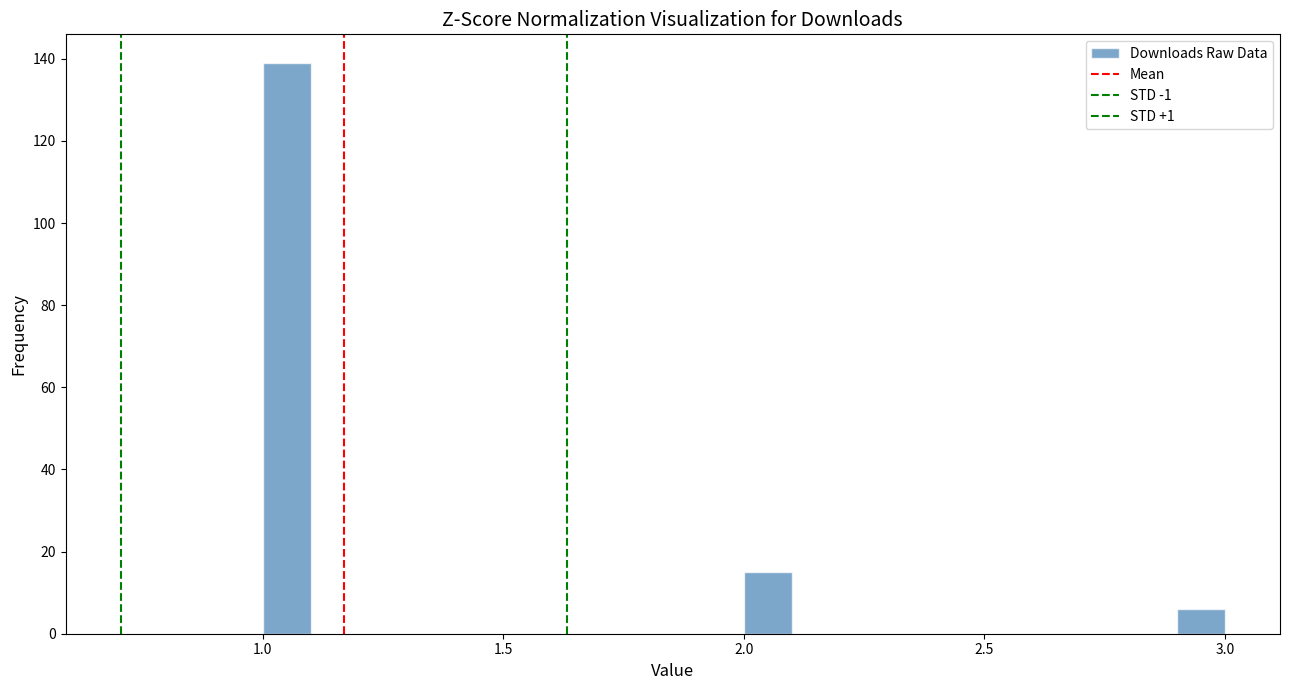

Around what value on the x-axis is the tallest bar? Give the approximate position of its centre, as read against the axis.

1.05